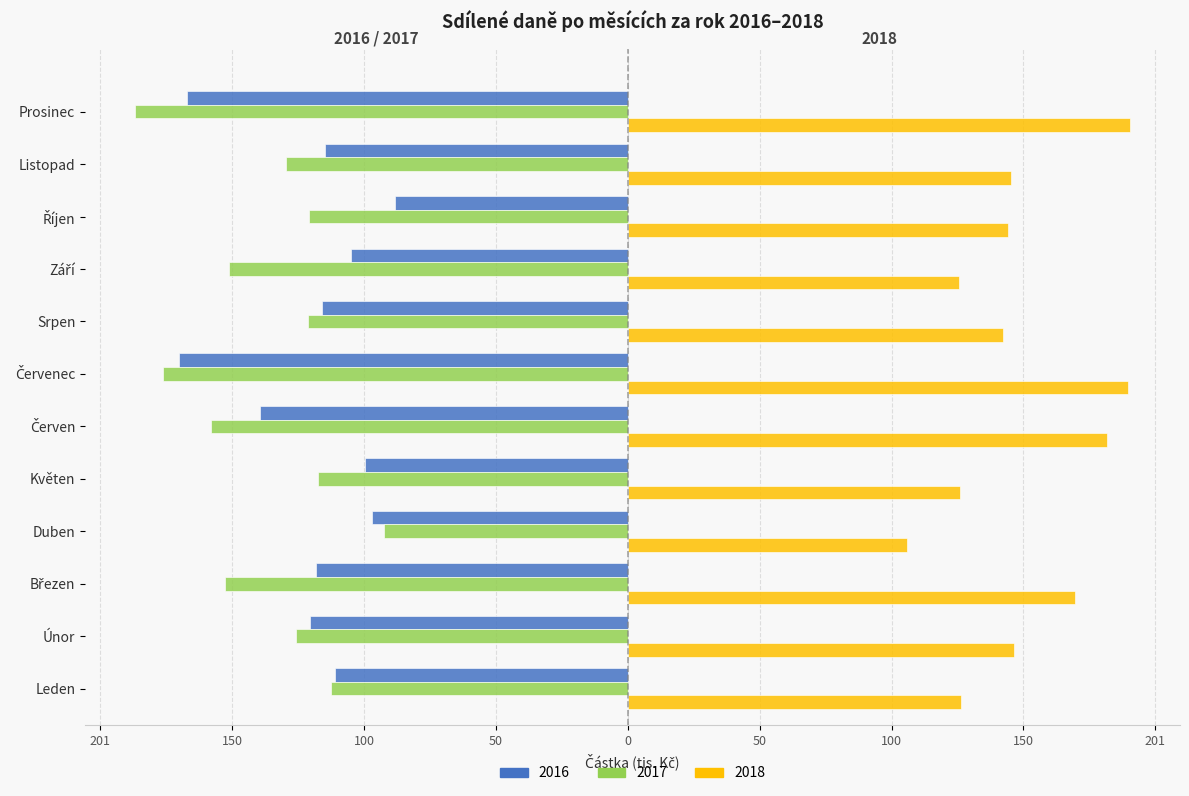

Which series has the largest range (max minus min)?

2017